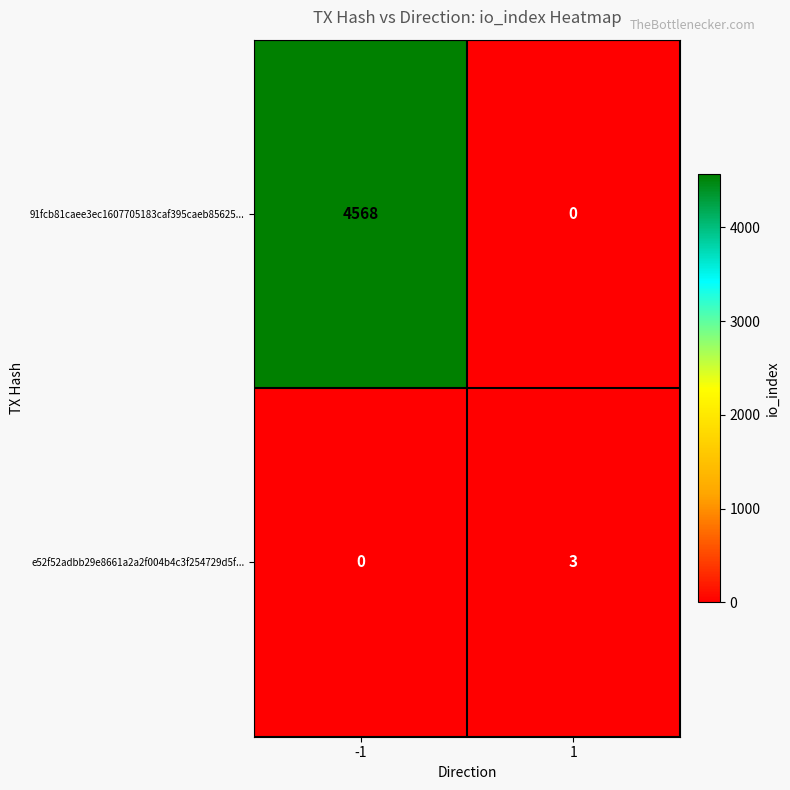

Which series has the largest total across all categories?

91fcb81caee3ec1607705183caf395caeb85625...